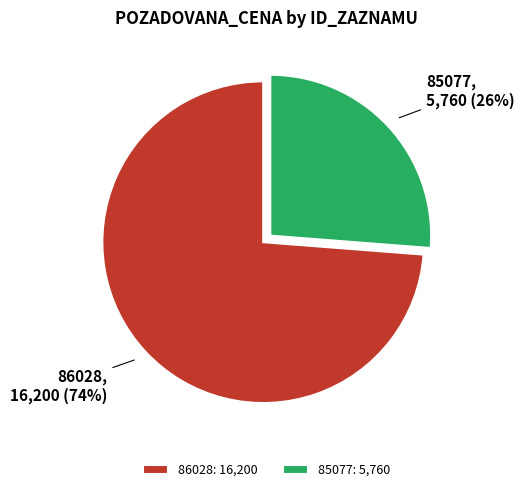

Which slice represents more than half of the pie?

86028